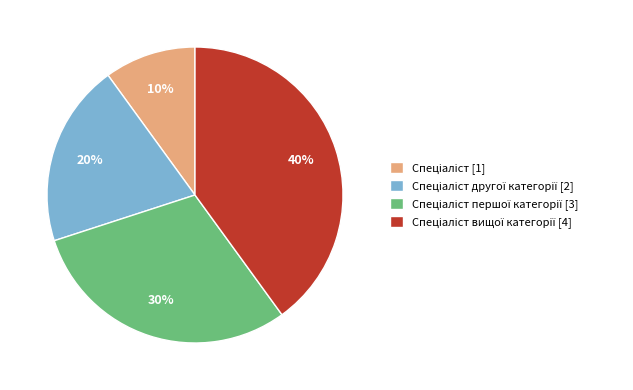

Is there any slice that represents more than half of the pie?

No